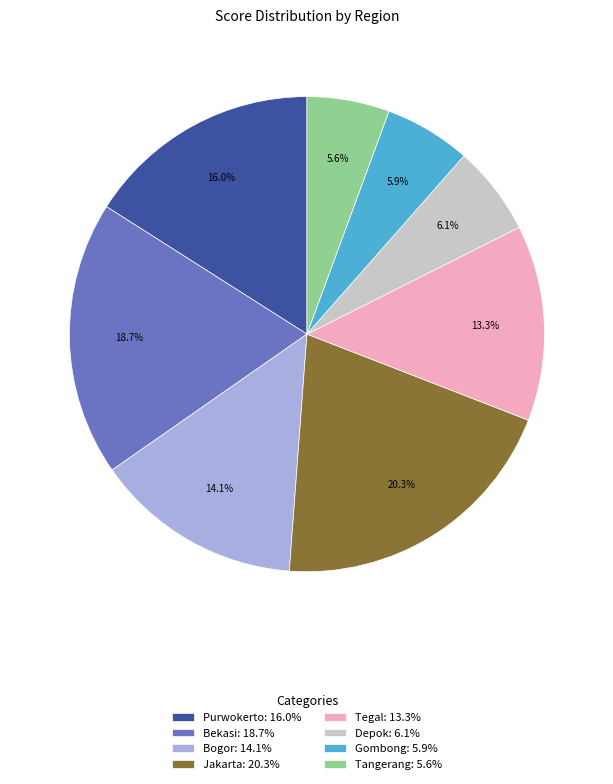

Is Depok: 6.1% the majority of the pie?

No